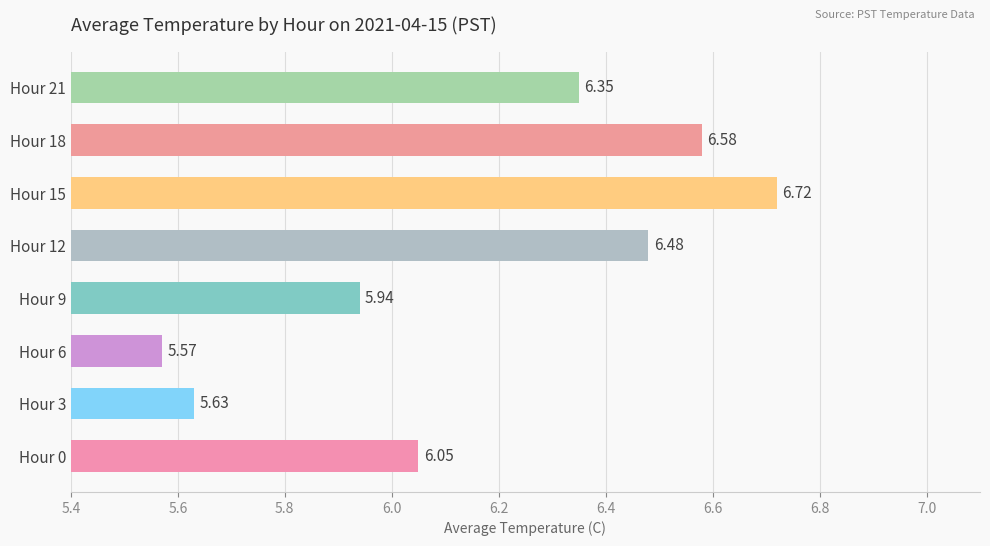

Does the chart contain stacked bars?

No